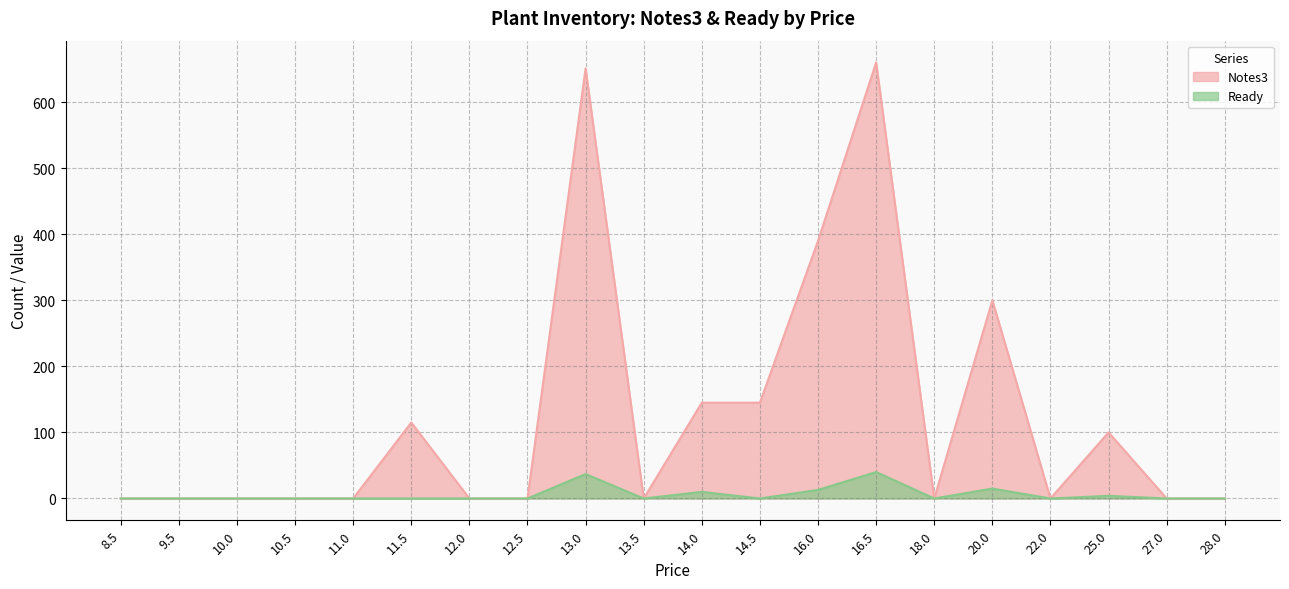

Rank the categories by Notes3 value from lowest to highest.

8.5, 9.5, 10.0, 10.5, 11.0, 12.0, 12.5, 13.5, 18.0, 22.0, 27.0, 28.0, 25.0, 11.5, 14.0, 14.5, 20.0, 16.0, 13.0, 16.5